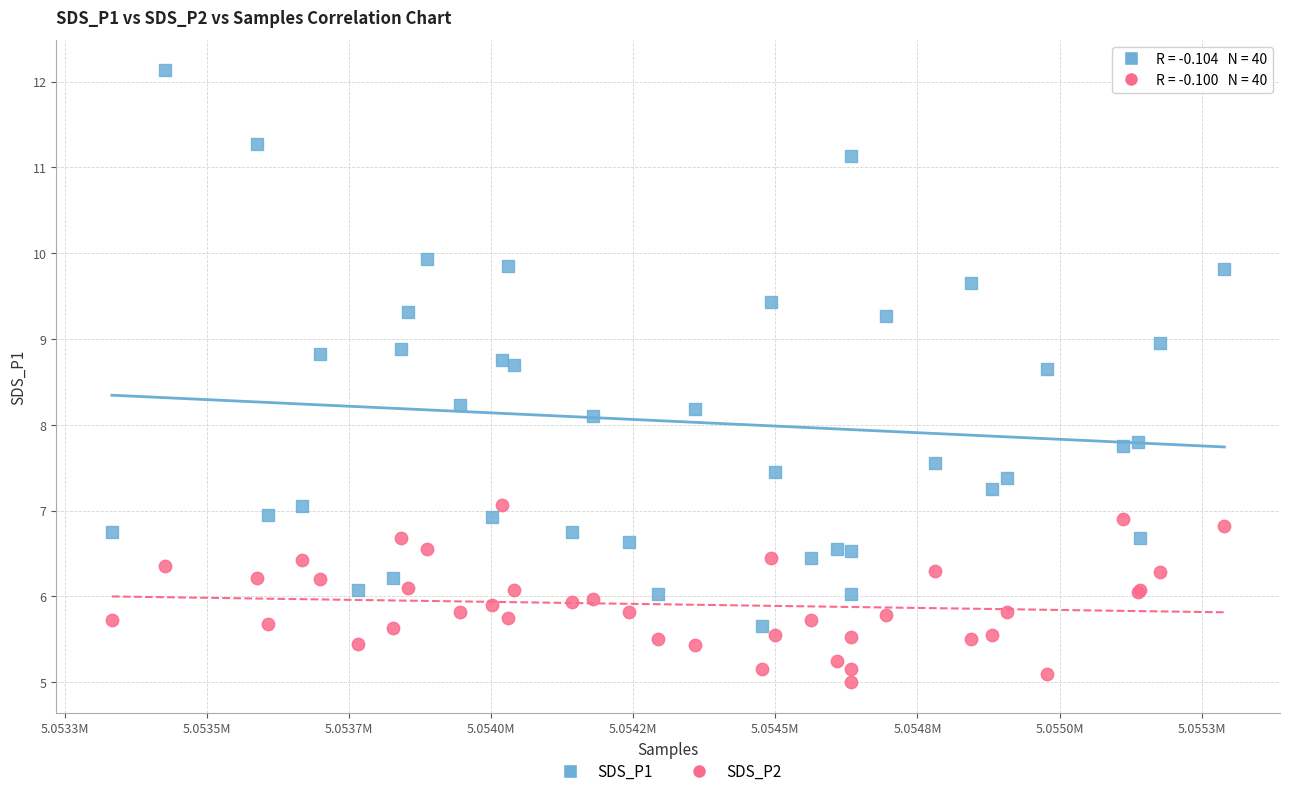

What are all the series names shown in the legend?

SDS_P1, SDS_P2